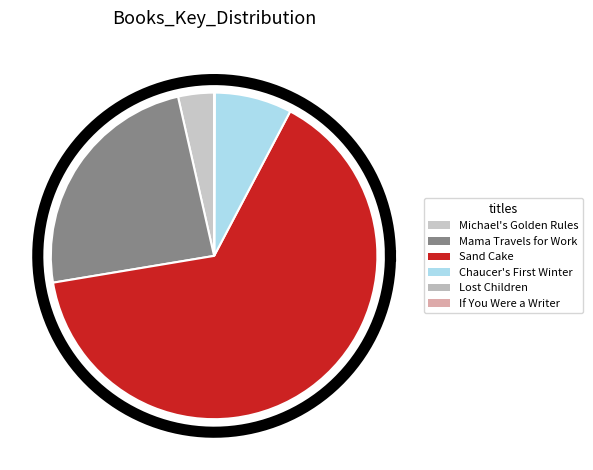

Is there a majority slice in this chart?

Yes